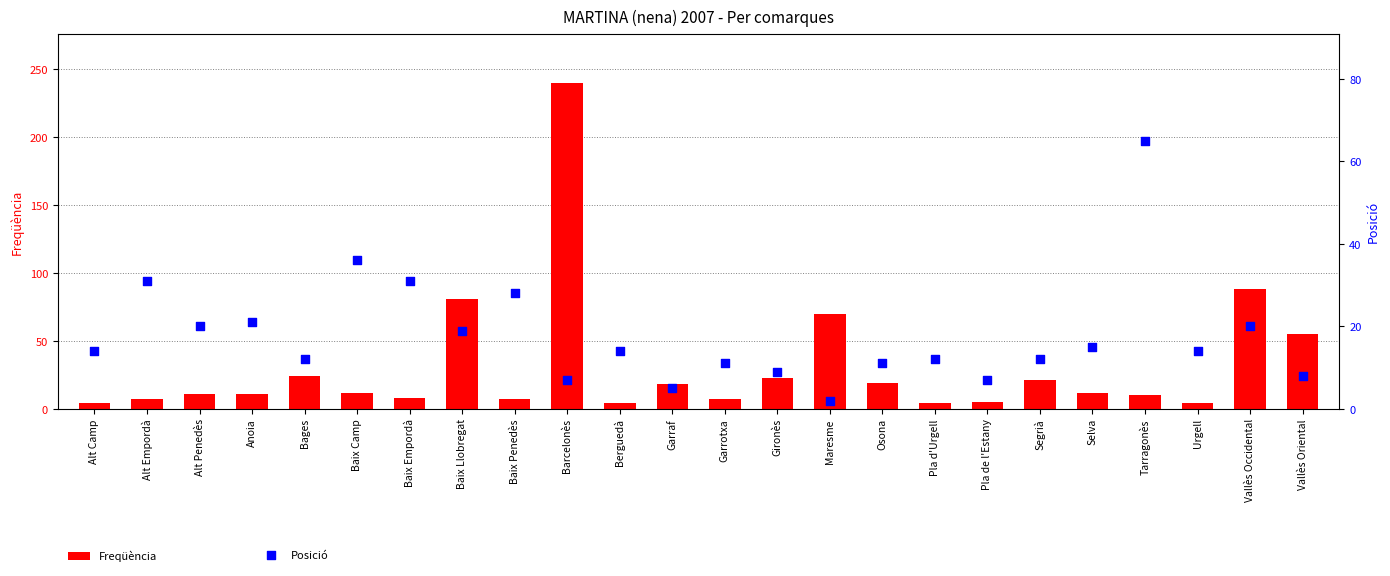

Which series has the widest spread of Y values?

Freqüència